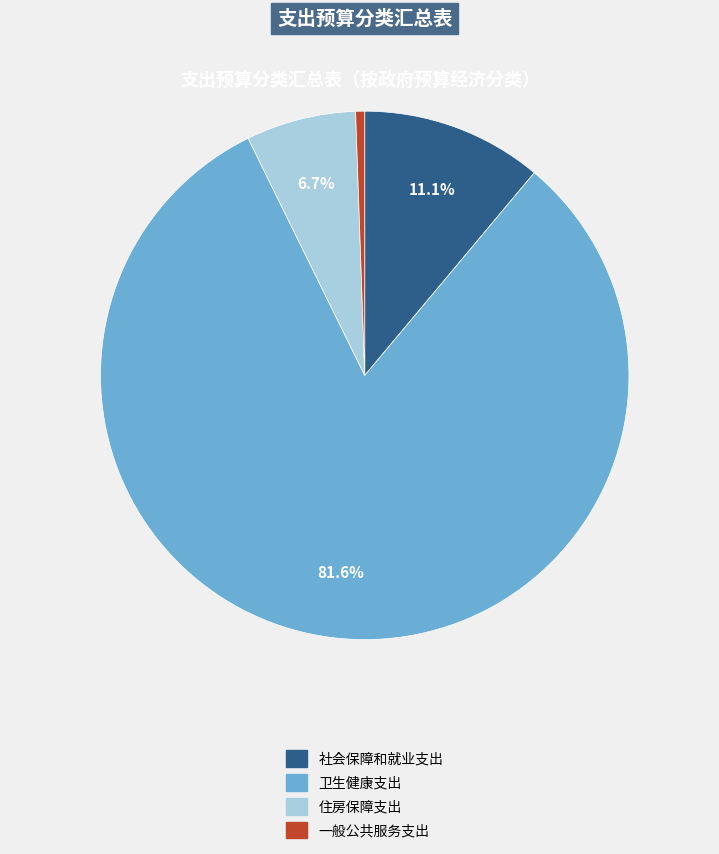

Is it true that 卫生健康支出 is 82% of the pie?

True